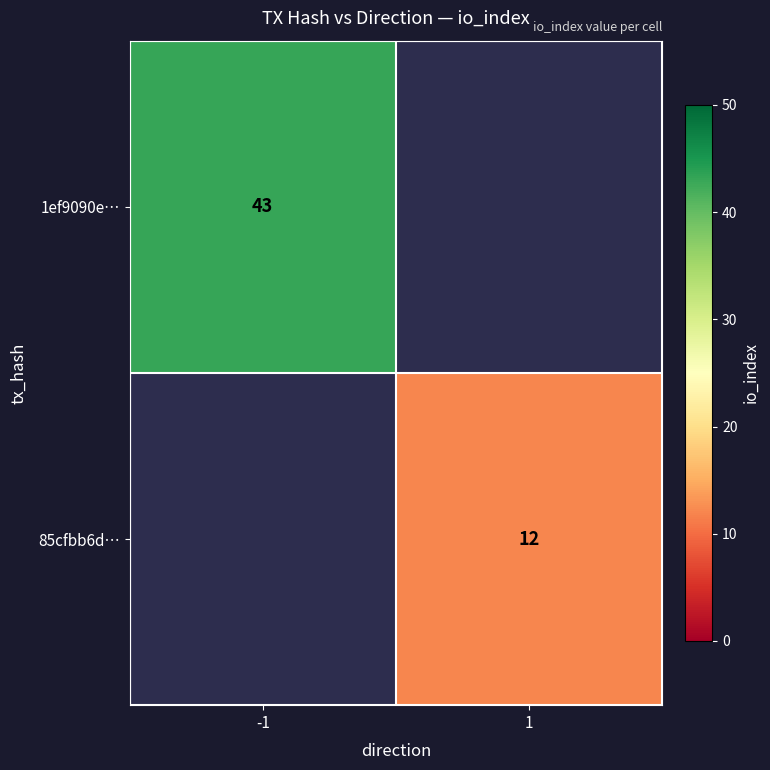

Count the number of categories in the chart.

2